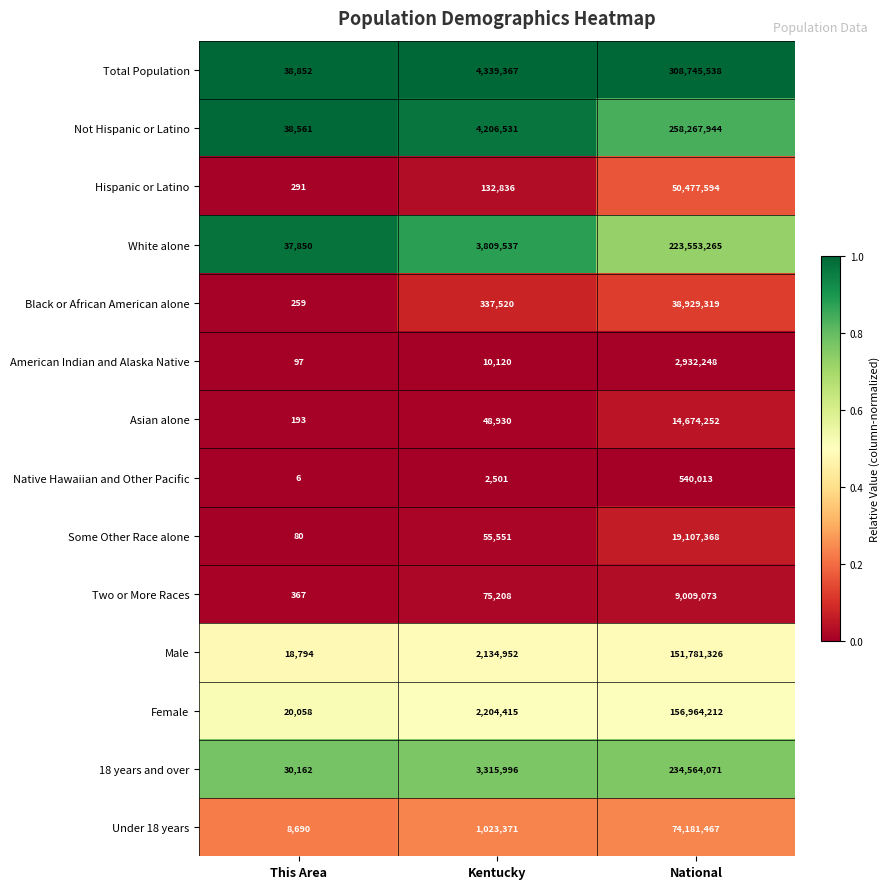

Which series has the largest range (max minus min)?

Total Population